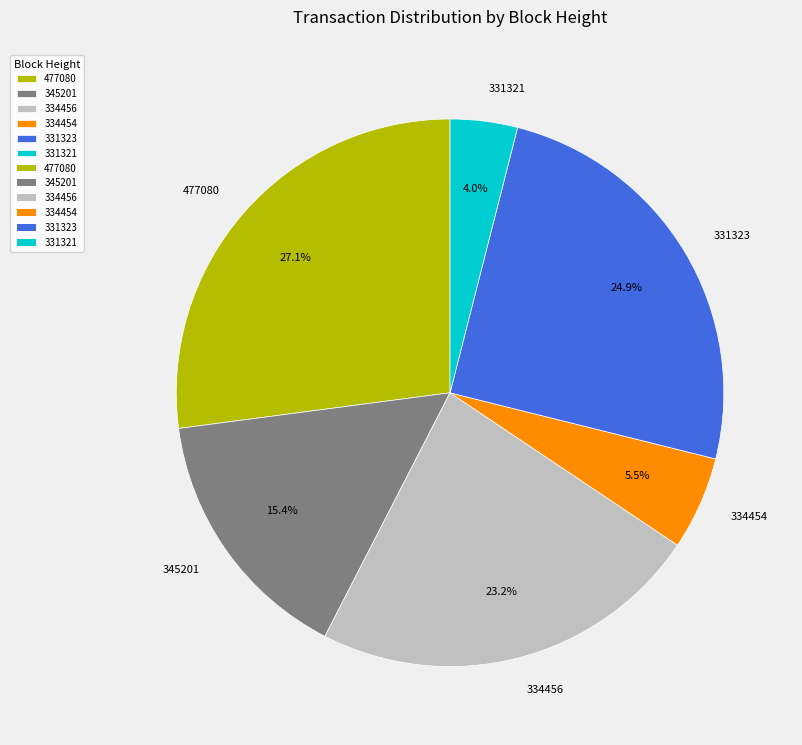

What portion of the pie excludes 331321?

96.0%